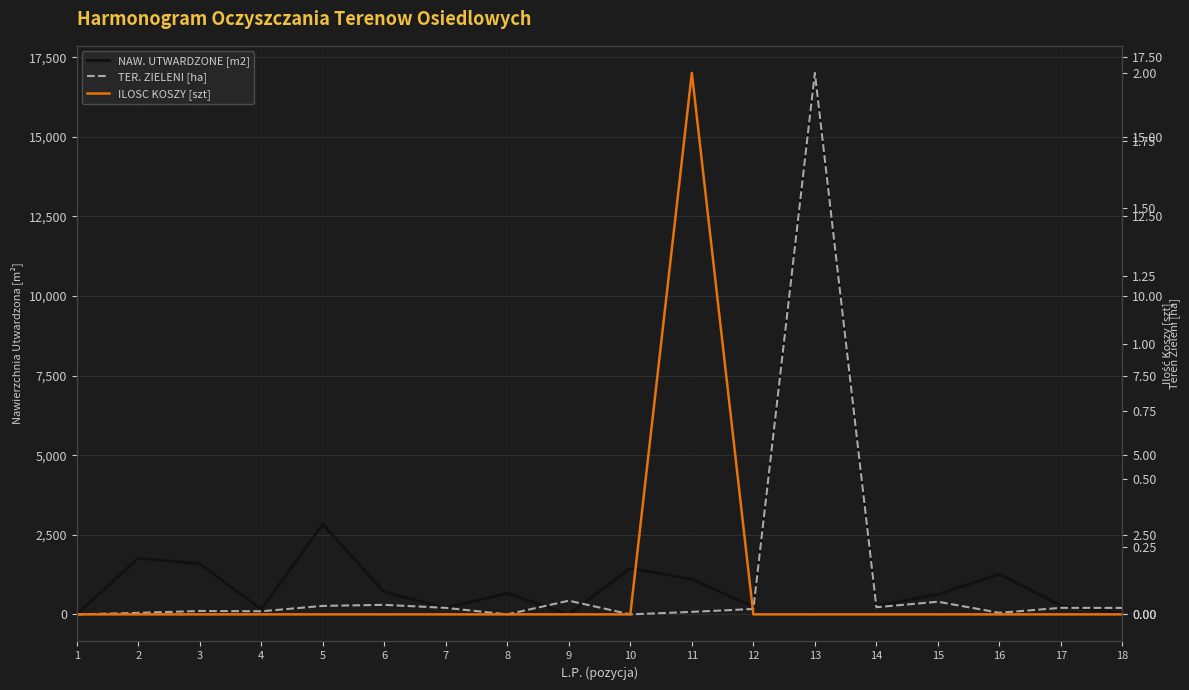

What is the total value across all series at 2?

1766.0